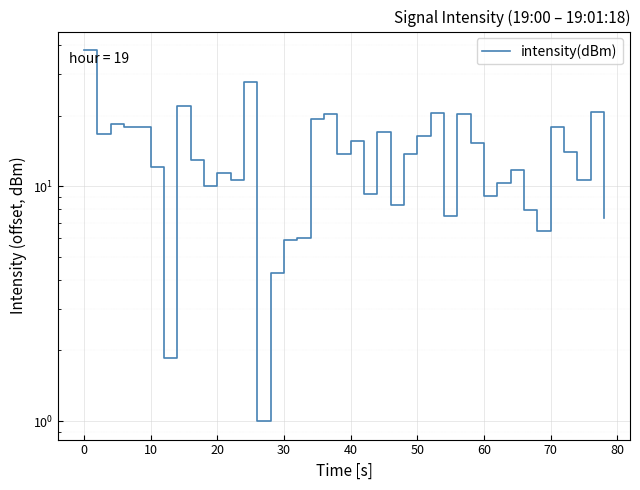

How many data points are above 13?

20